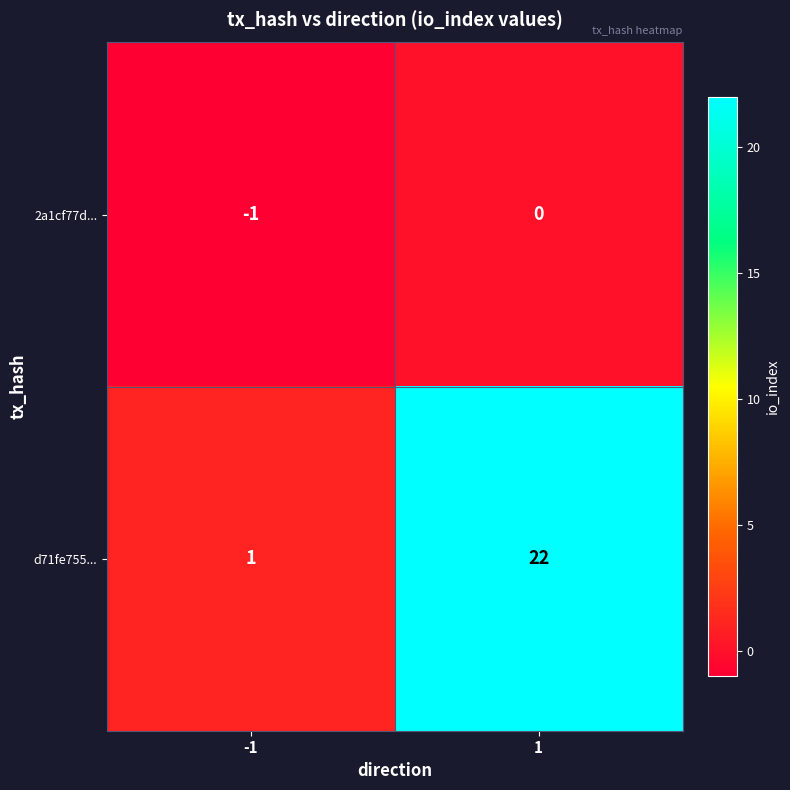

Rank the series at 1 from lowest to highest value.

2a1cf77d..., d71fe755...